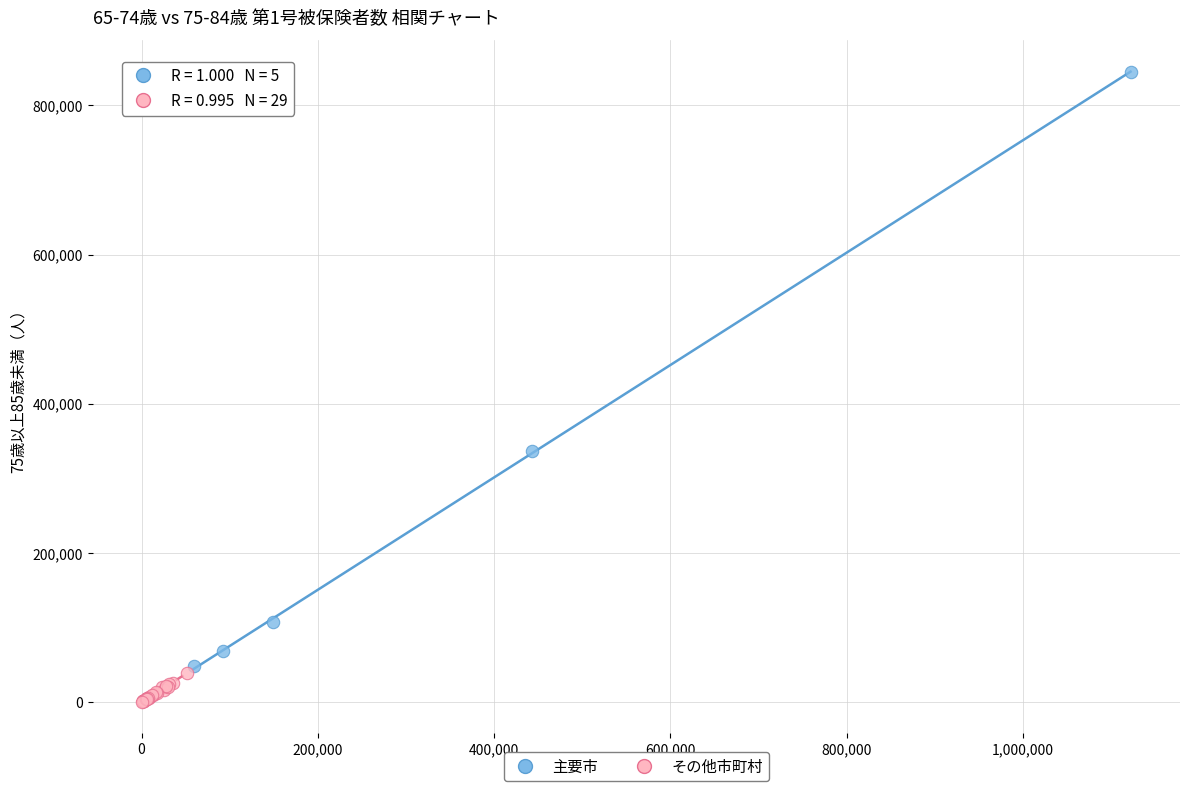

Which series has the widest spread of Y values?

主要市